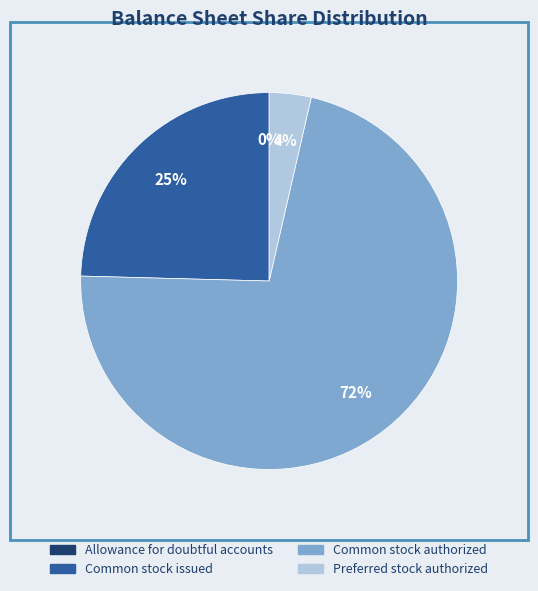

To the nearest percent, what is the combined percentage of Common stock issued and Common stock authorized?

96%